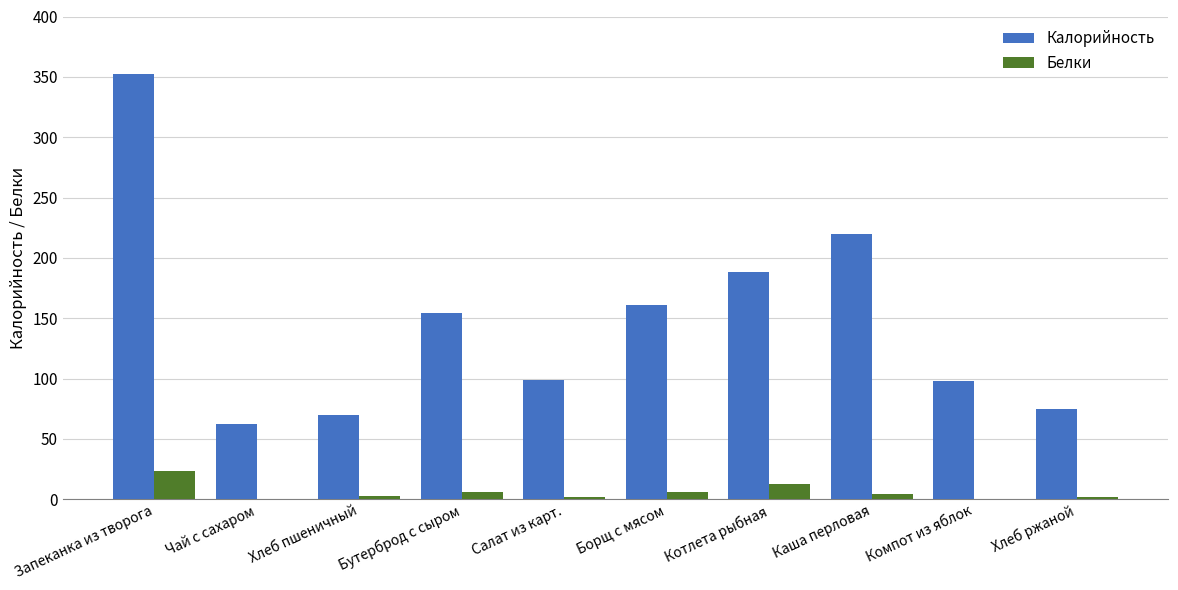

How many distinct data groups are displayed?

2